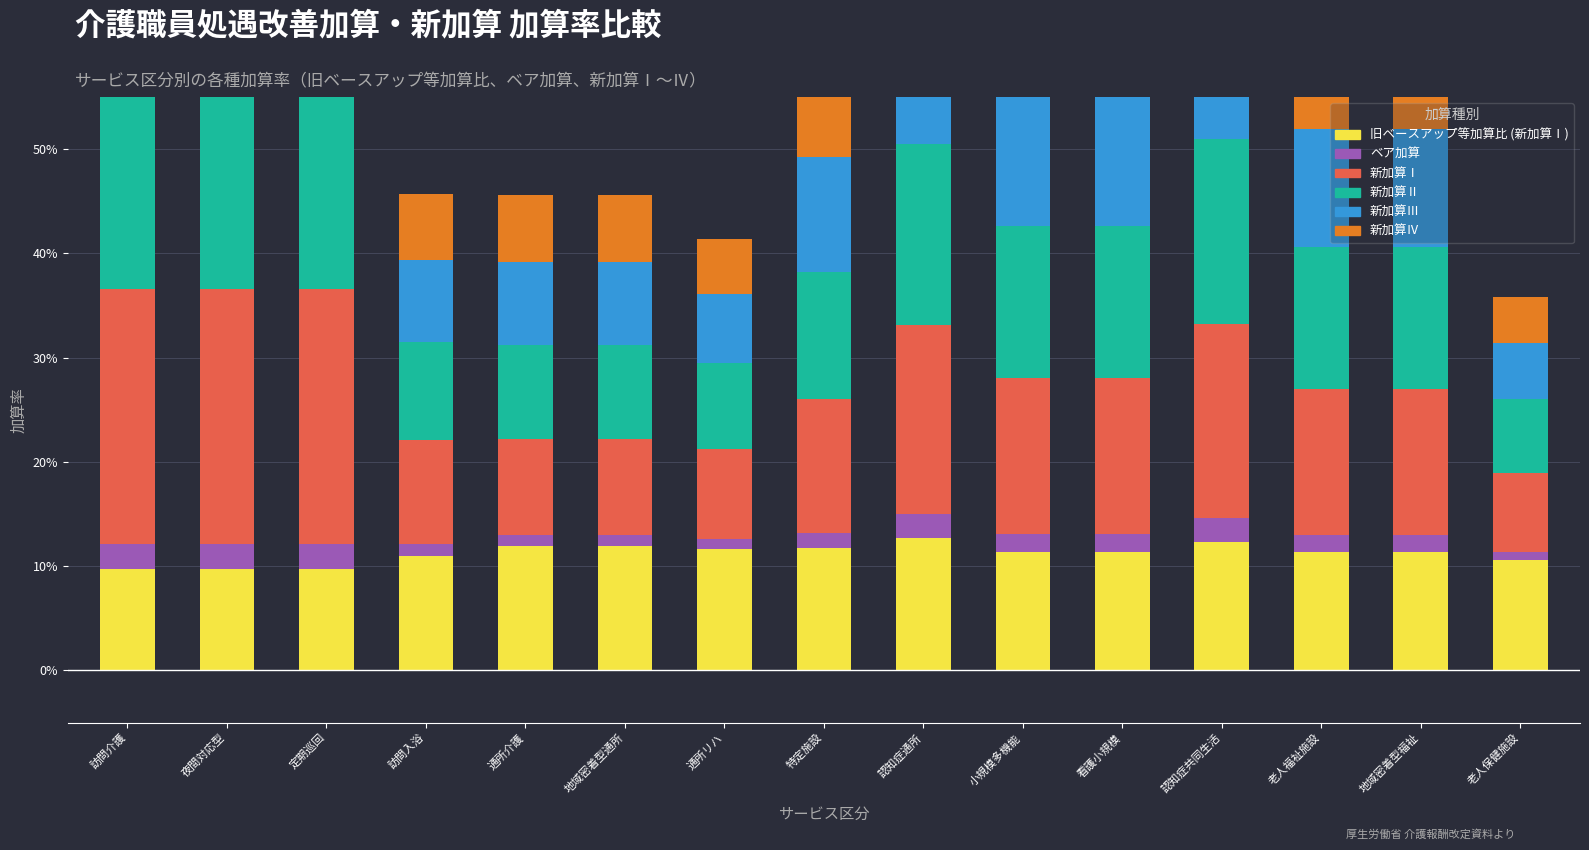

How many distinct data groups are displayed?

6